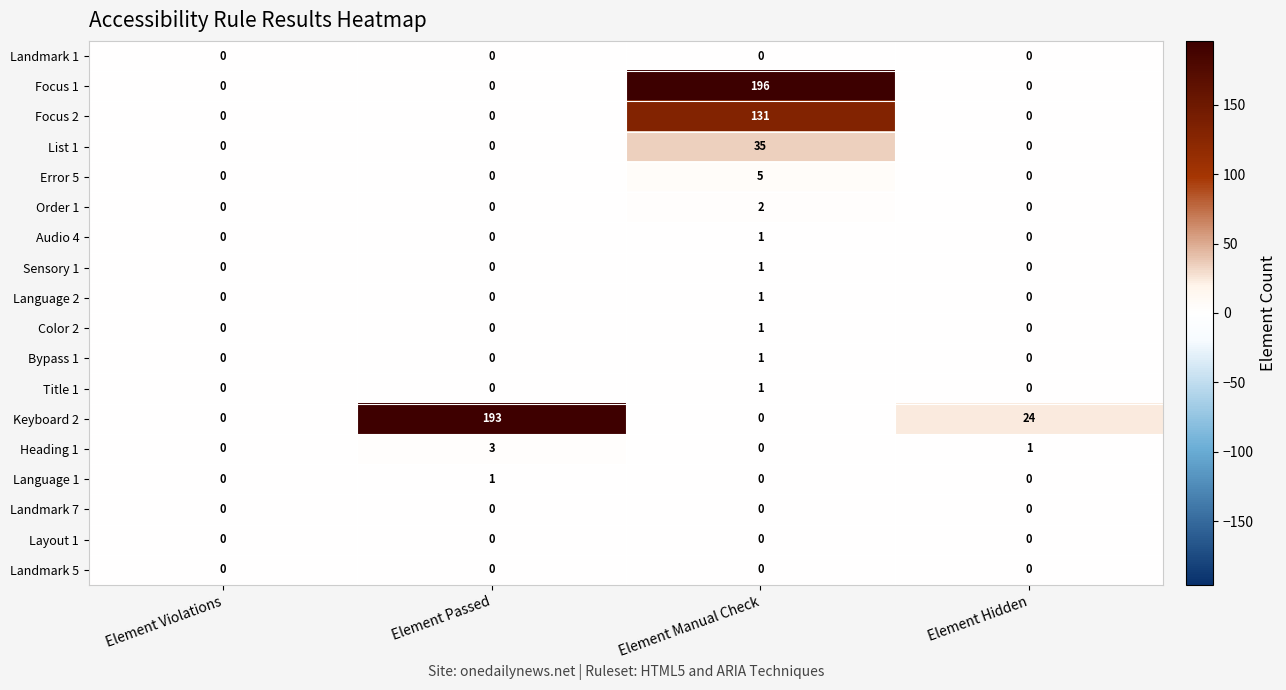

Which series has the largest range (max minus min)?

Focus 1